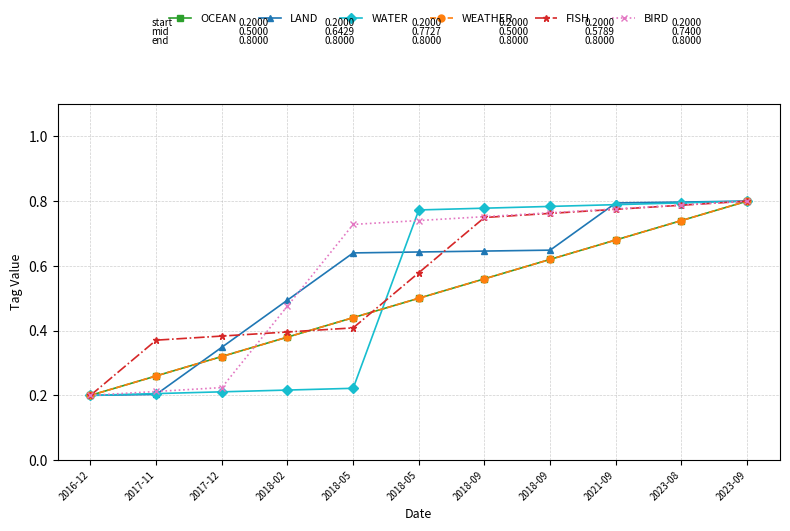

List the series in order of their peak value, highest first.

OCEAN, LAND, WATER, WEATHER, FISH, BIRD